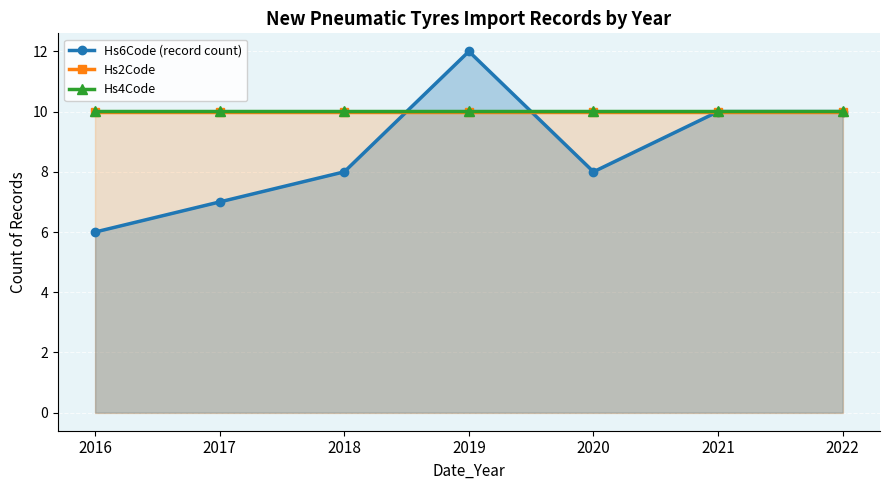

At which category does the chart reach its minimum across all series?

2016